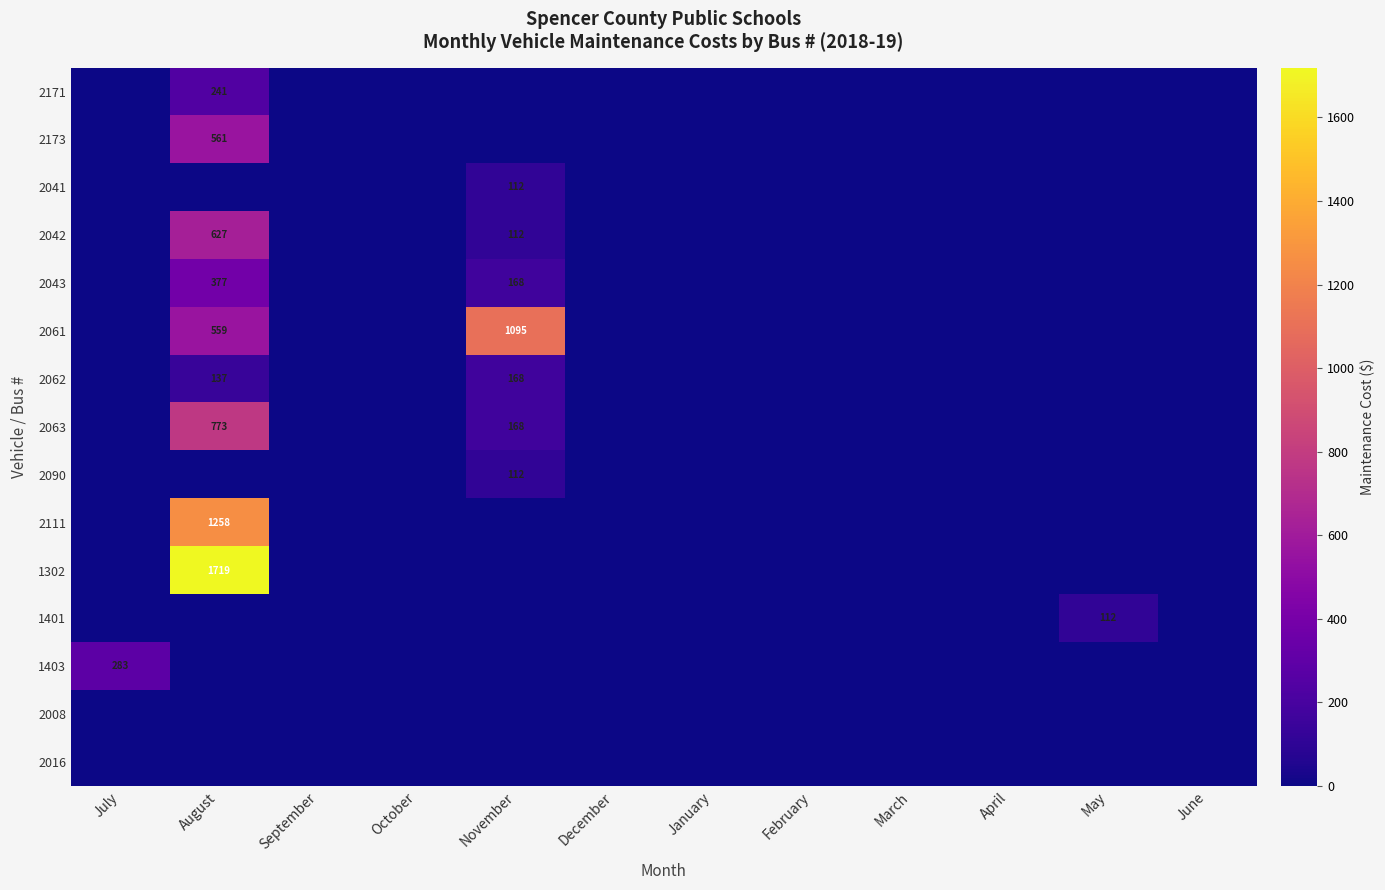

Which category has the lowest value across all series?

July